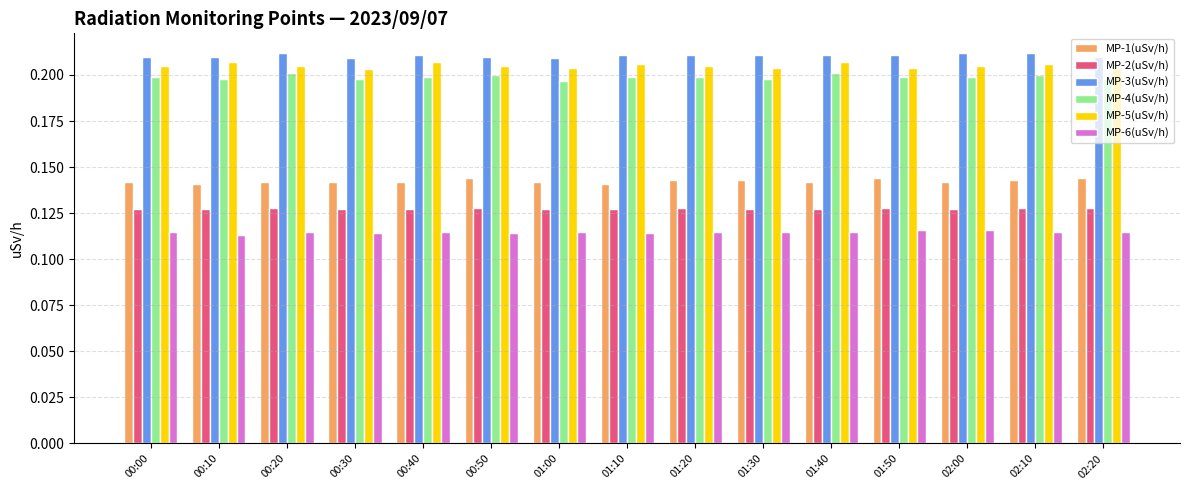

Rank the series by their maximum value, from lowest to highest.

MP-6(uSv/h), MP-2(uSv/h), MP-1(uSv/h), MP-4(uSv/h), MP-5(uSv/h), MP-3(uSv/h)